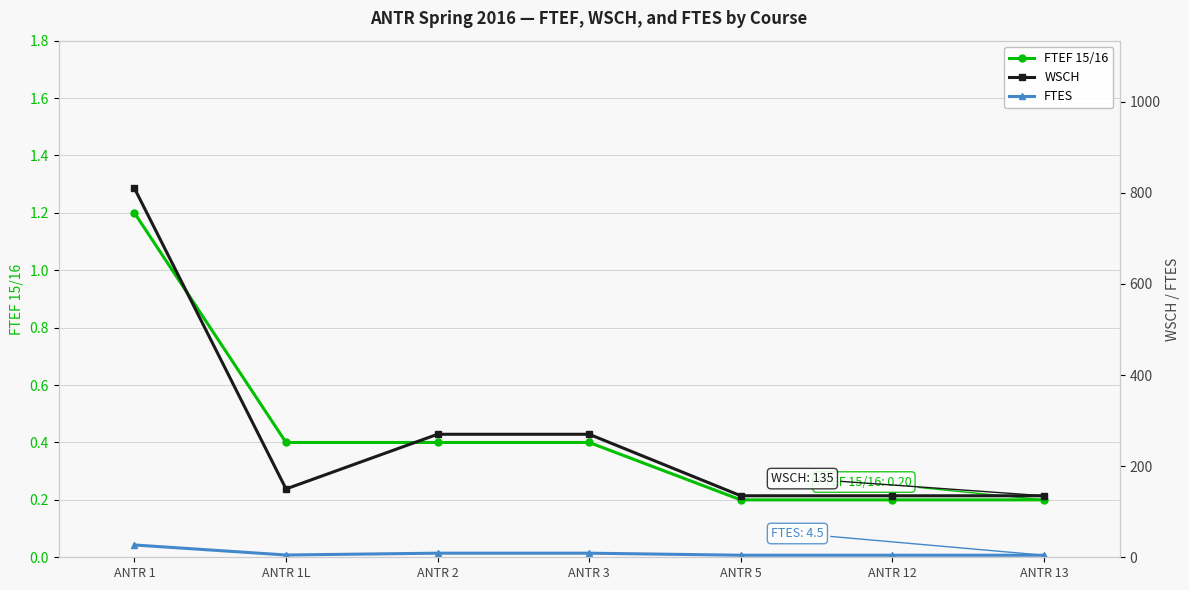

What is the sum of the FTEF 15/16 values at ANTR 5 and ANTR 2?

0.6